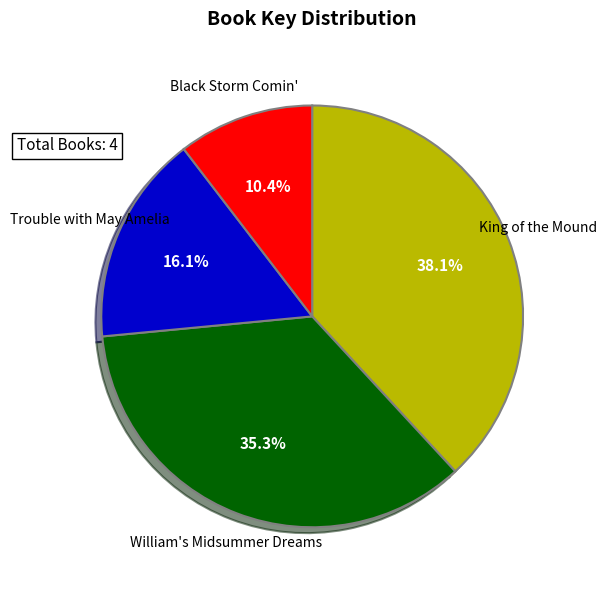

Is it true that Trouble with May Amelia is 16% of the pie?

True